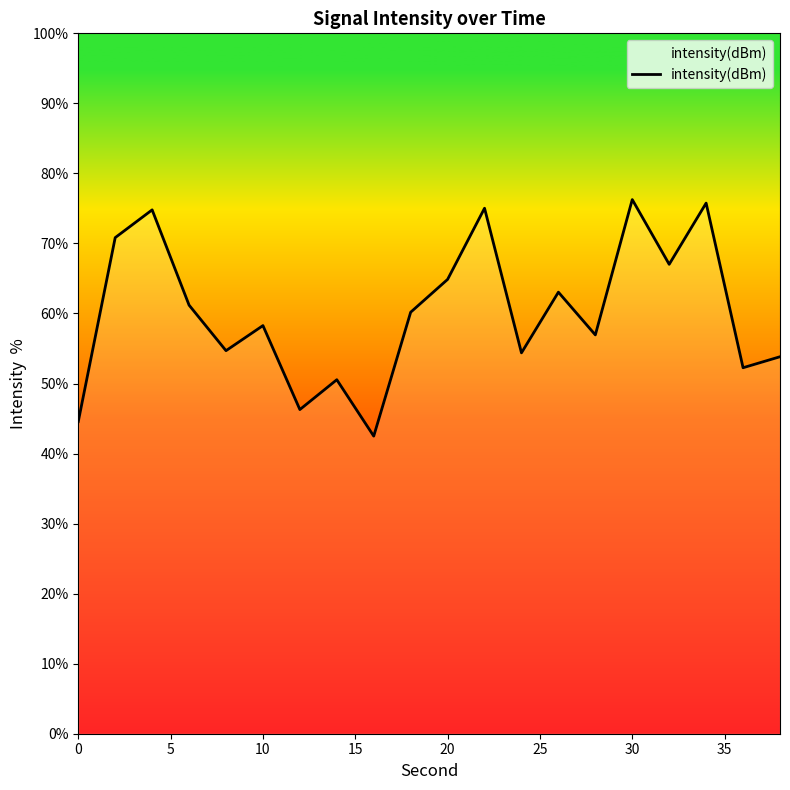

What is the average value?

60.2